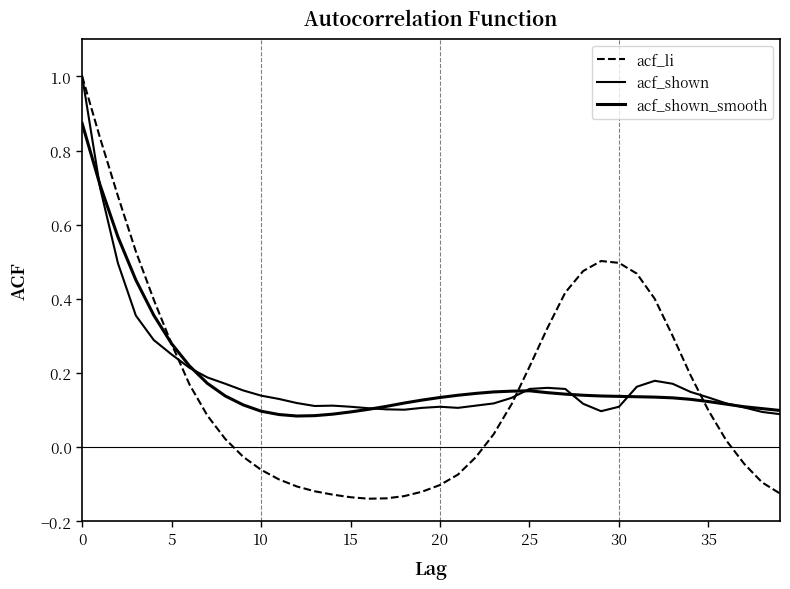

How many series are shown in this chart?

3